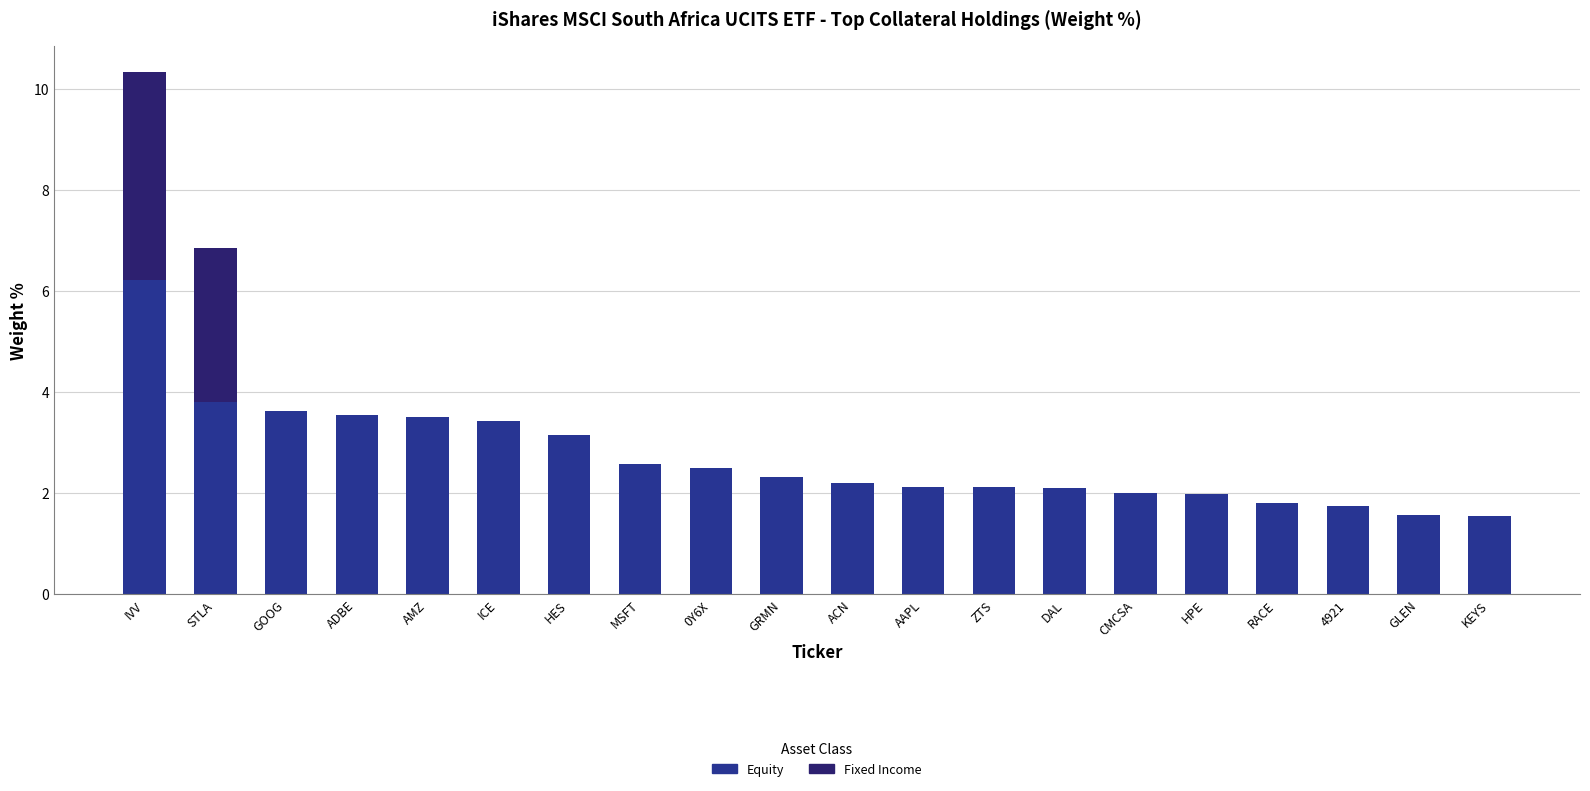

What is the sum of all Equity values?

53.9